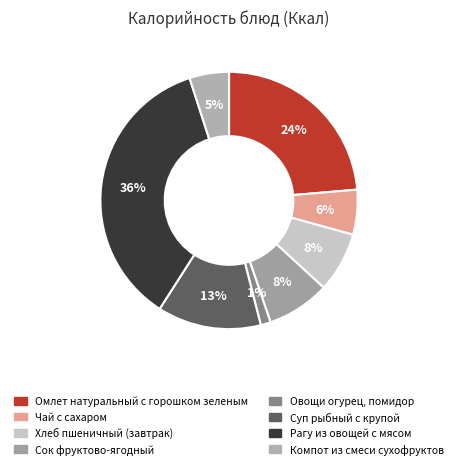

What is the change in value from Омлет натуральный с горошком зеленым to Чай с сахаром?

-195.5